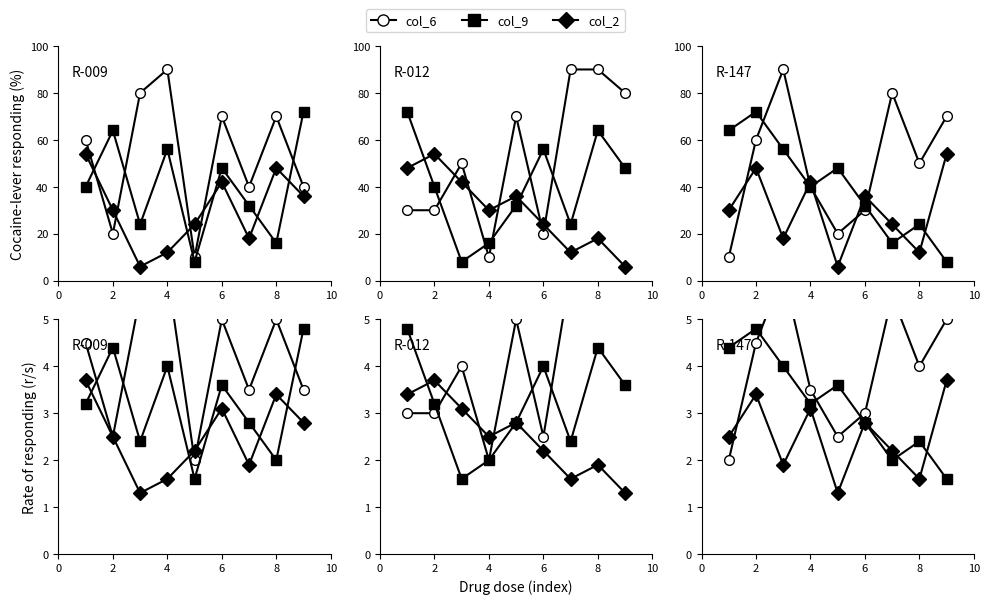

What is the label of the 2nd point from the left?

2